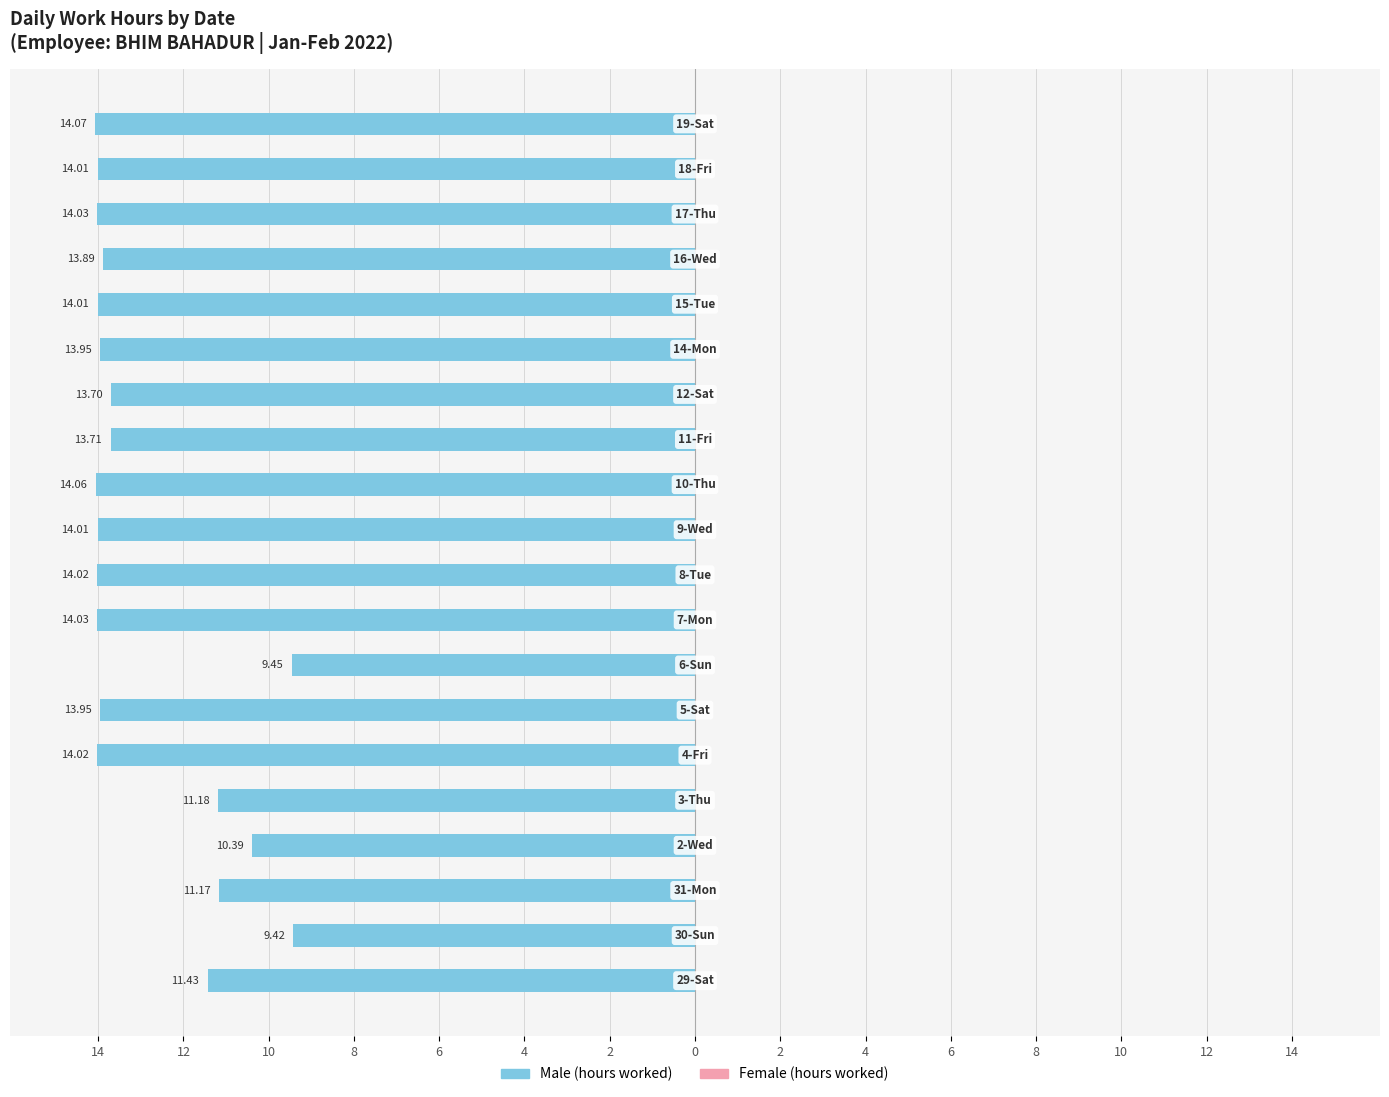

Does the chart contain any negative values?

Yes